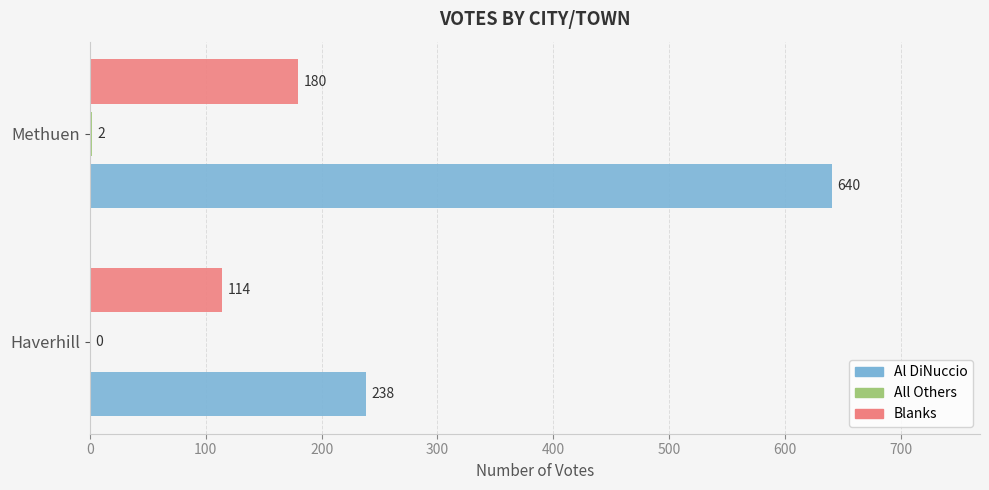

At which label does Al DiNuccio reach its peak?

Methuen